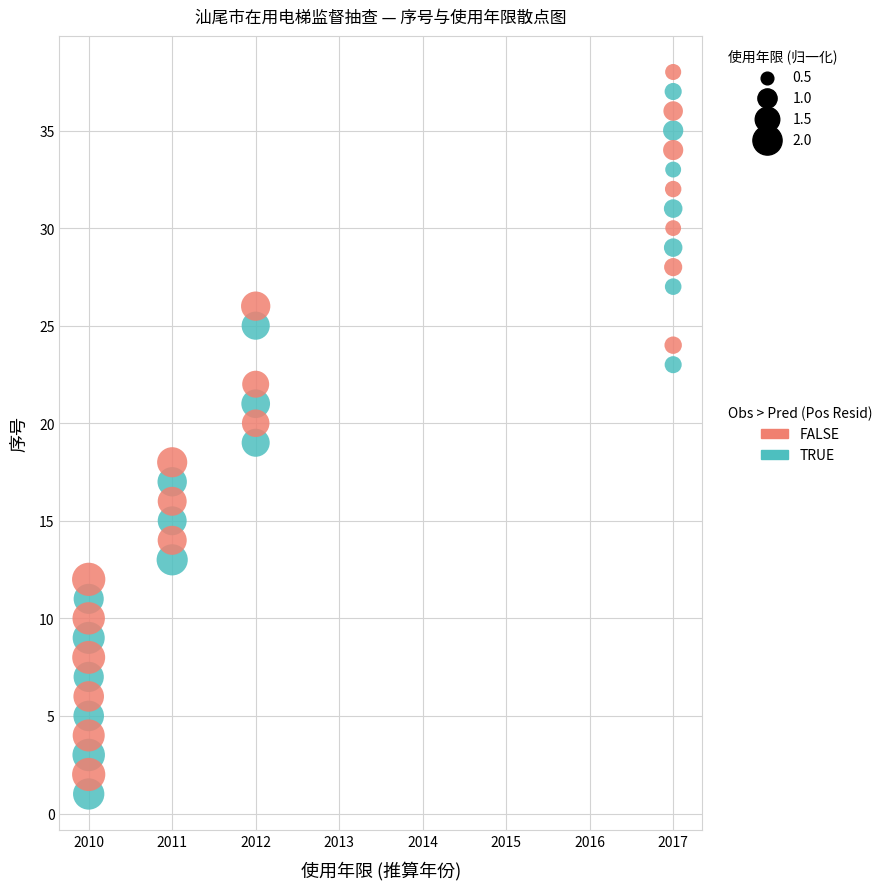

What are all the series names shown in the legend?

FALSE, TRUE